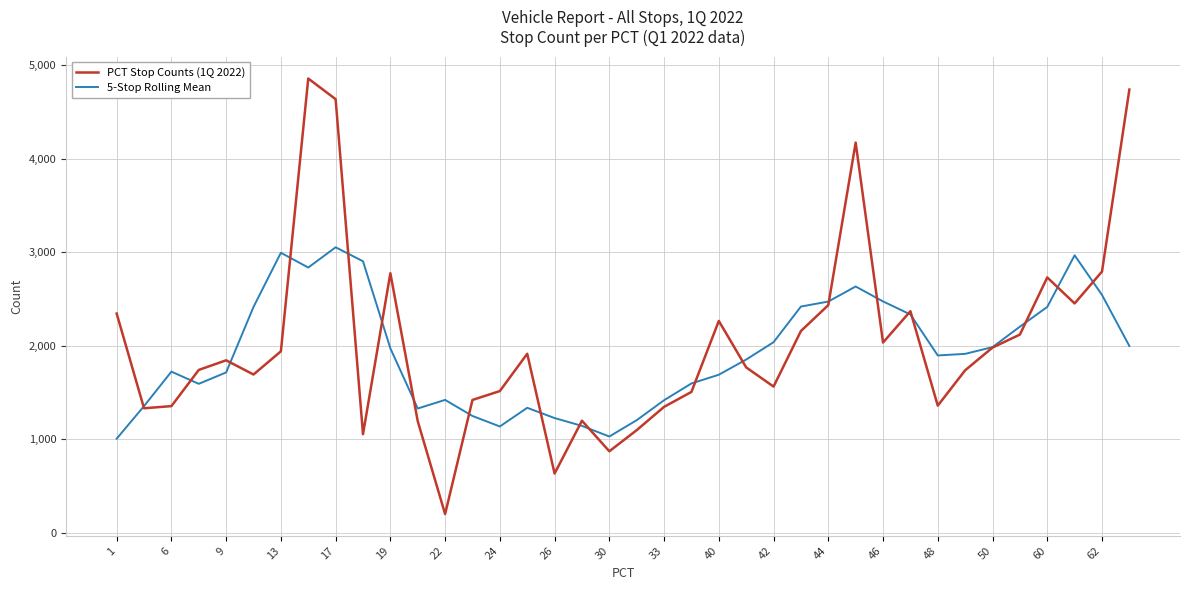

Does the chart have visible grid lines?

Yes